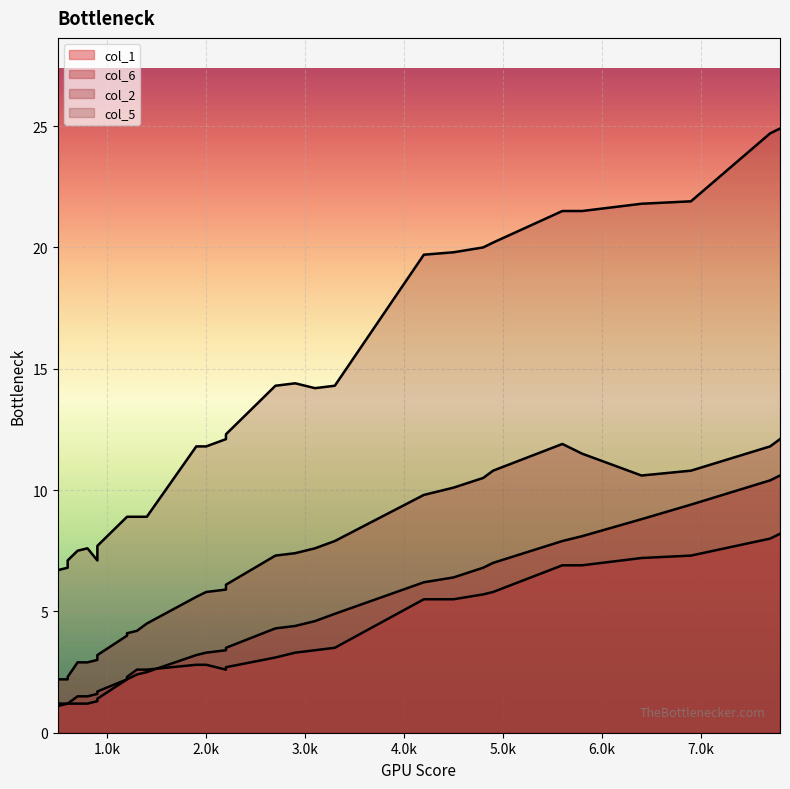

True or false: col_2 and col_5 intersect in this chart.

False